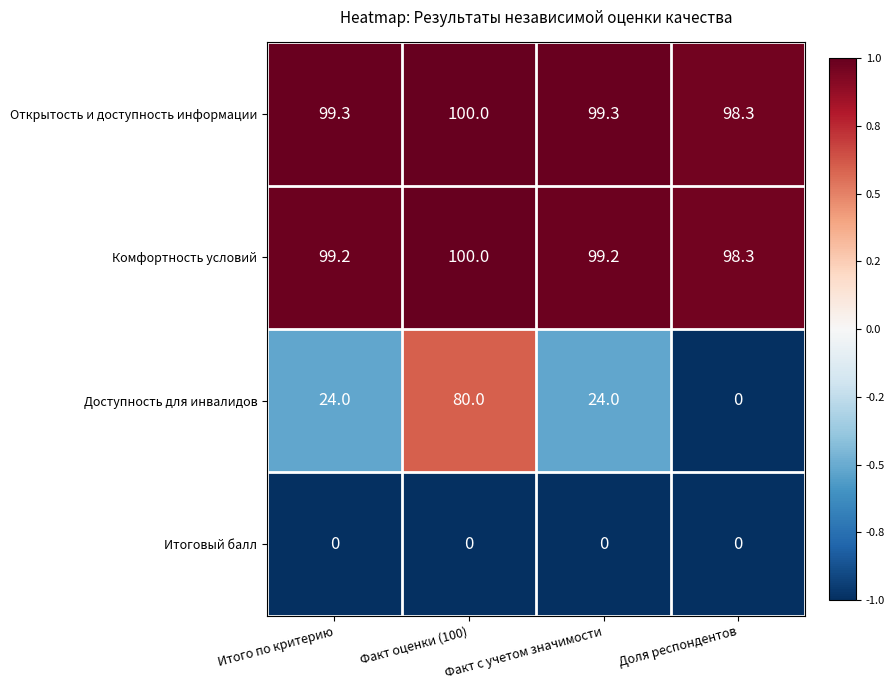

What is the sum of the Открытость и доступность информации values at Факт с учетом значимости and Итого по критерию?

198.6